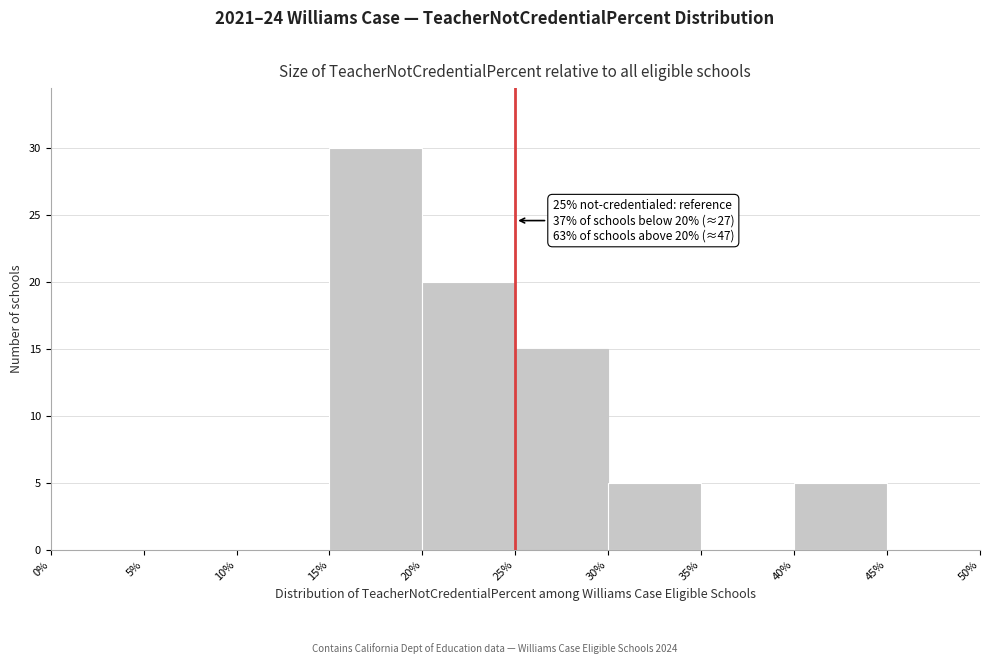

Which range on the x-axis has the tallest bar?

15% to 20%